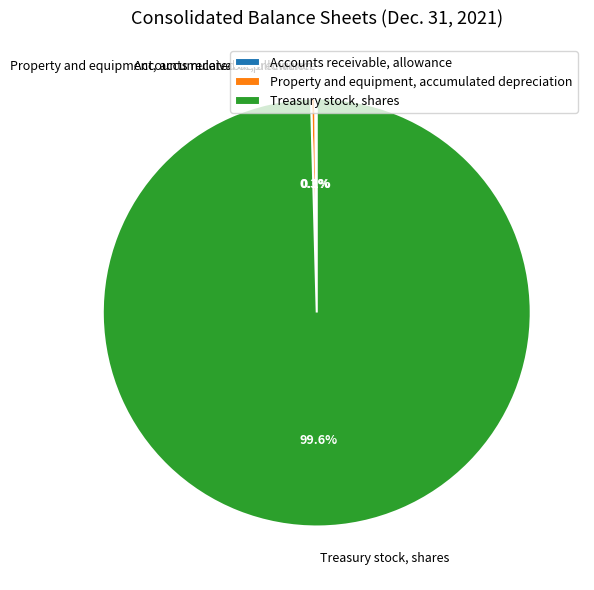

Between Treasury stock, shares and Property and equipment, accumulated depreciation, which is larger?

Treasury stock, shares